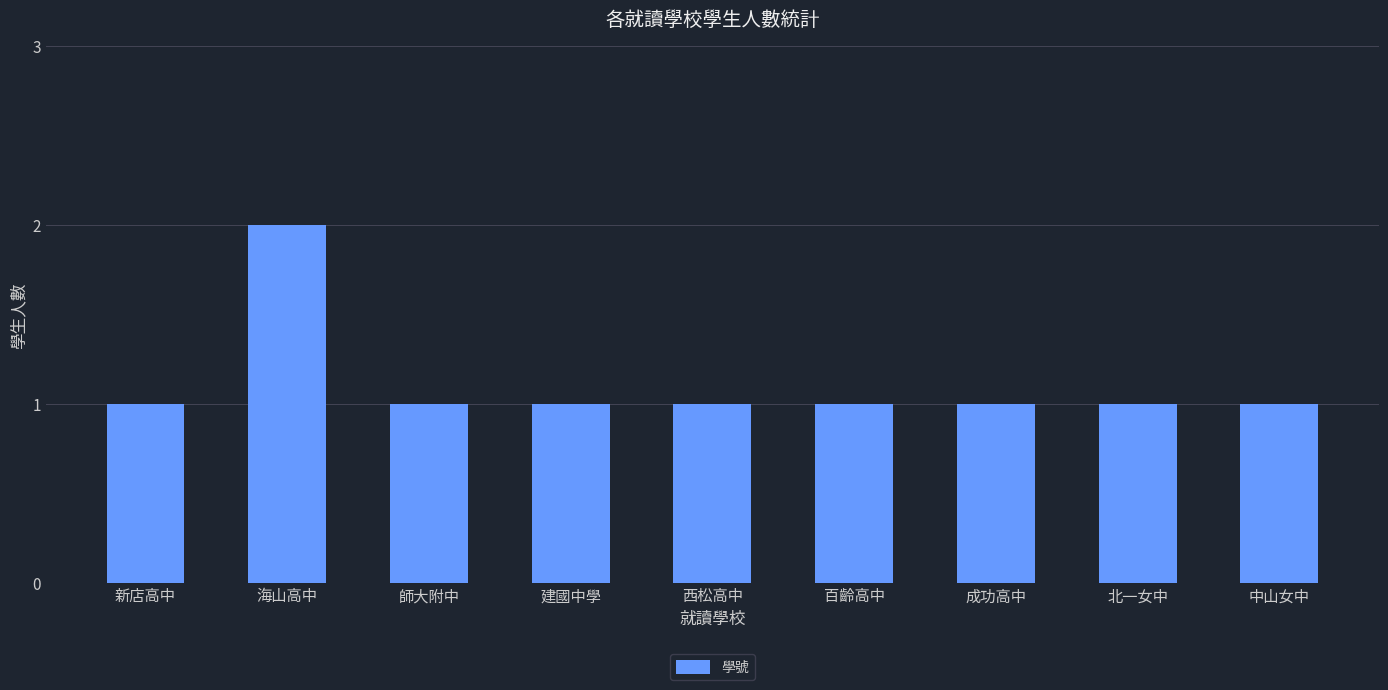

At which category does the chart reach its peak across all series?

海山高中